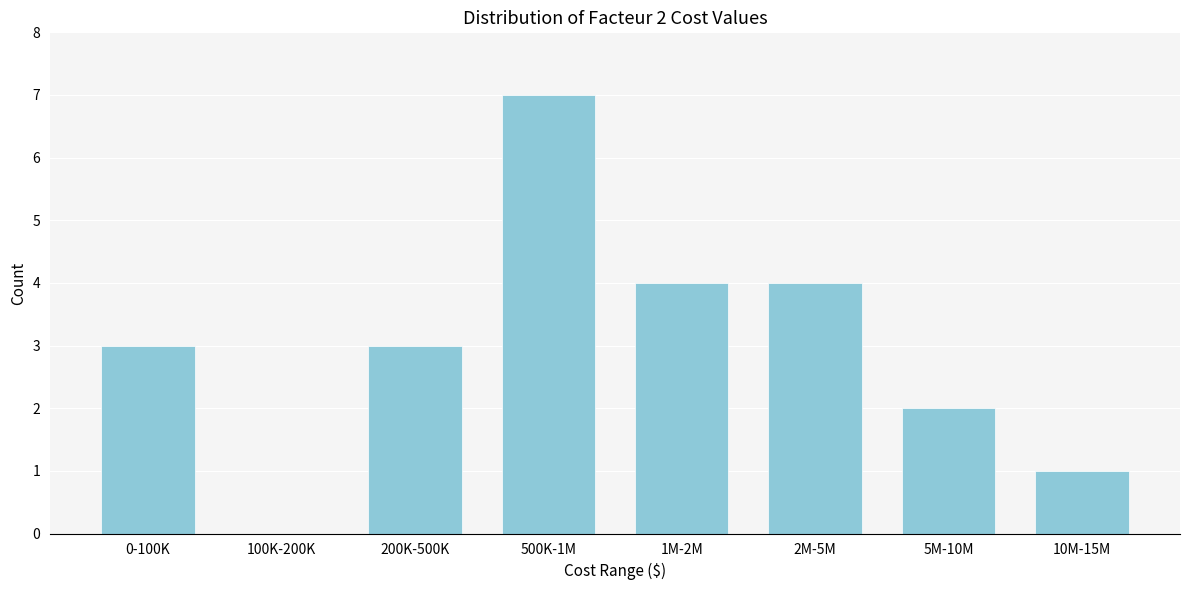

Reading left to right, extract all data points from this chart.

0-100K=3	100K-200K=0	200K-500K=3	500K-1M=7	1M-2M=4	2M-5M=4	5M-10M=2	10M-15M=1